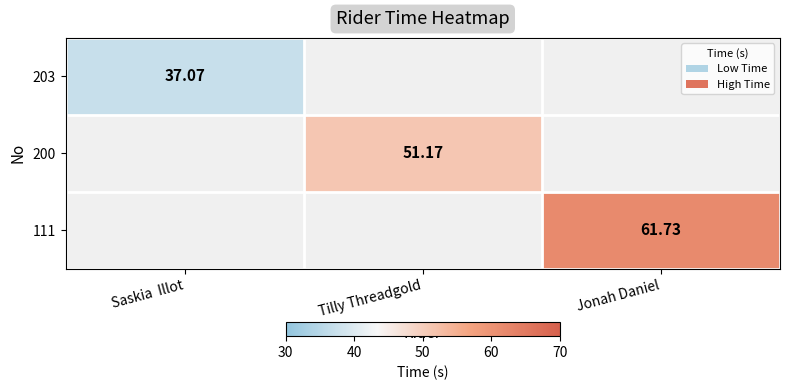

Which series has the largest range (max minus min)?

203